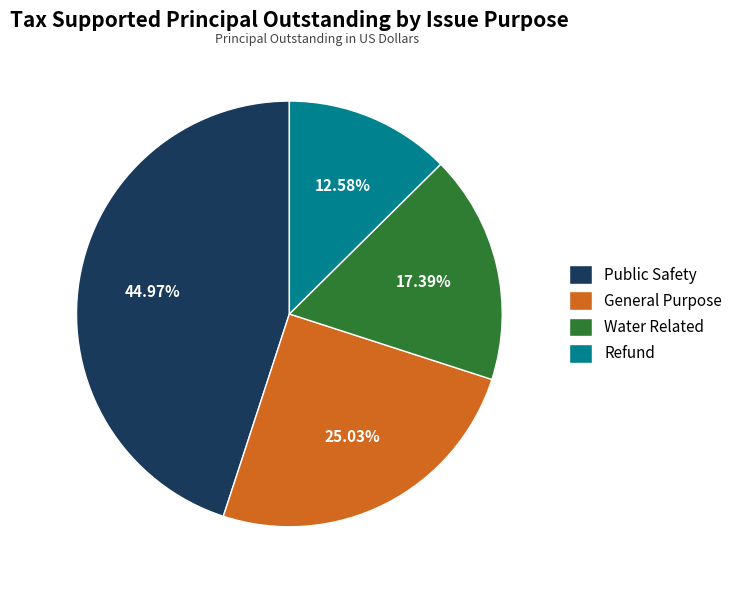

Rank the categories by value from lowest to highest.

Refund, Water Related, General Purpose, Public Safety